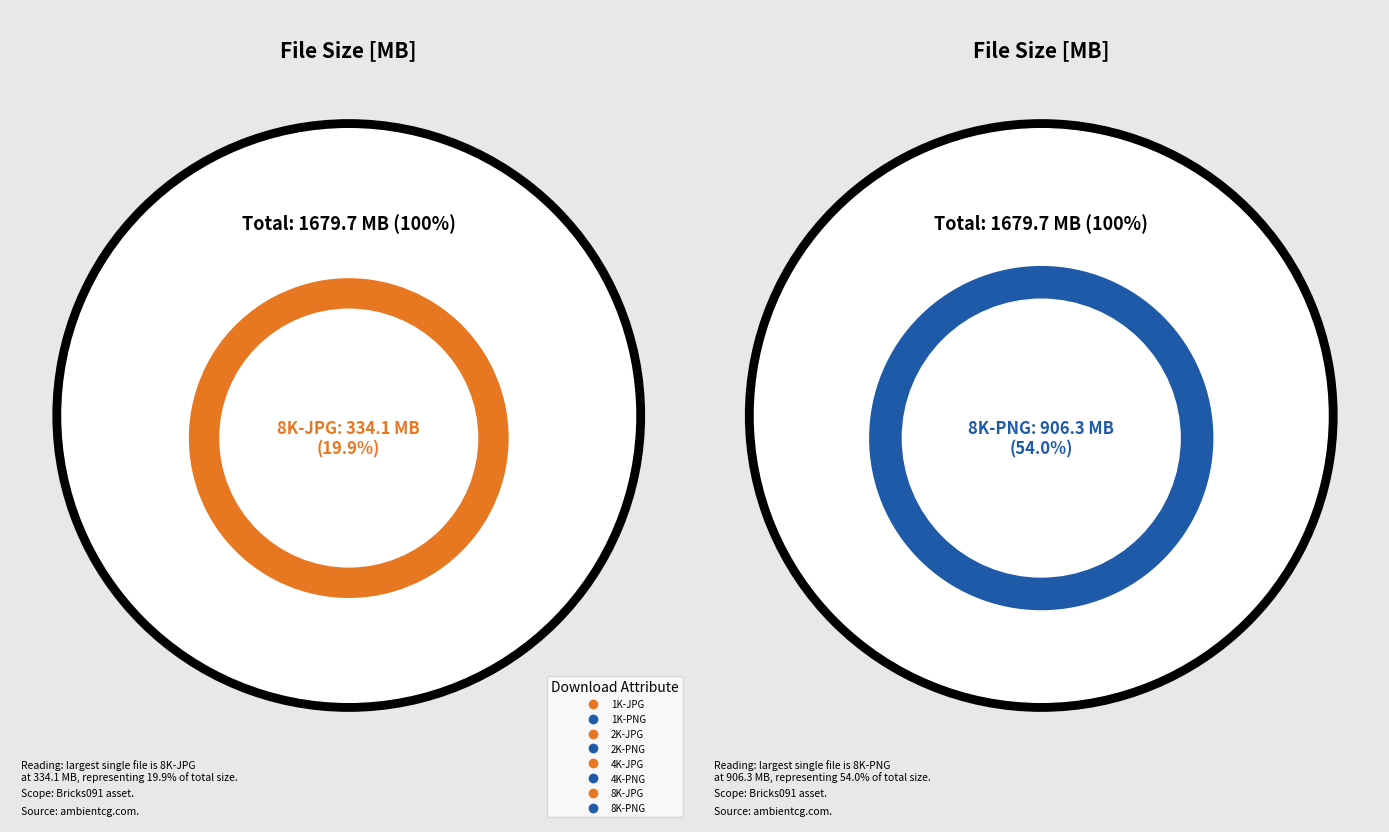

How many slices are in this pie chart?

8